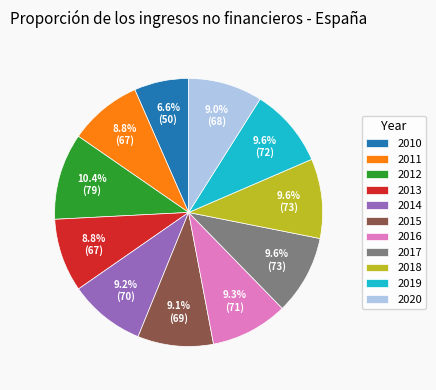

Which category has the smallest portion of the pie?

2010